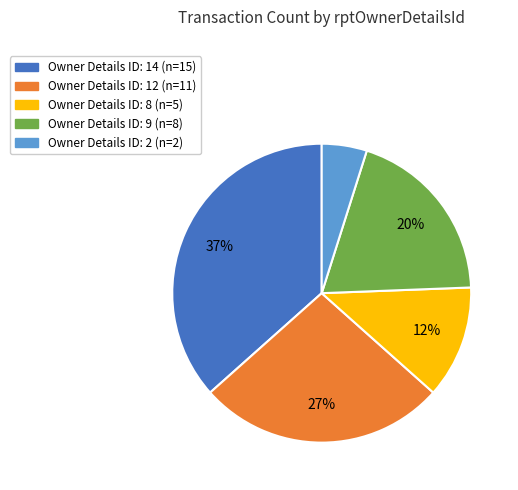

Is there a majority slice in this chart?

No